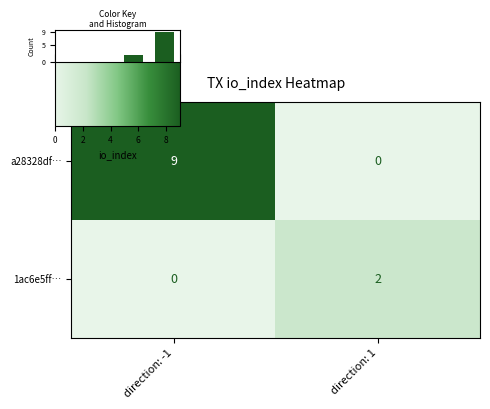

What is the approximate value of 1ac6e5ff… at direction: 1?

2